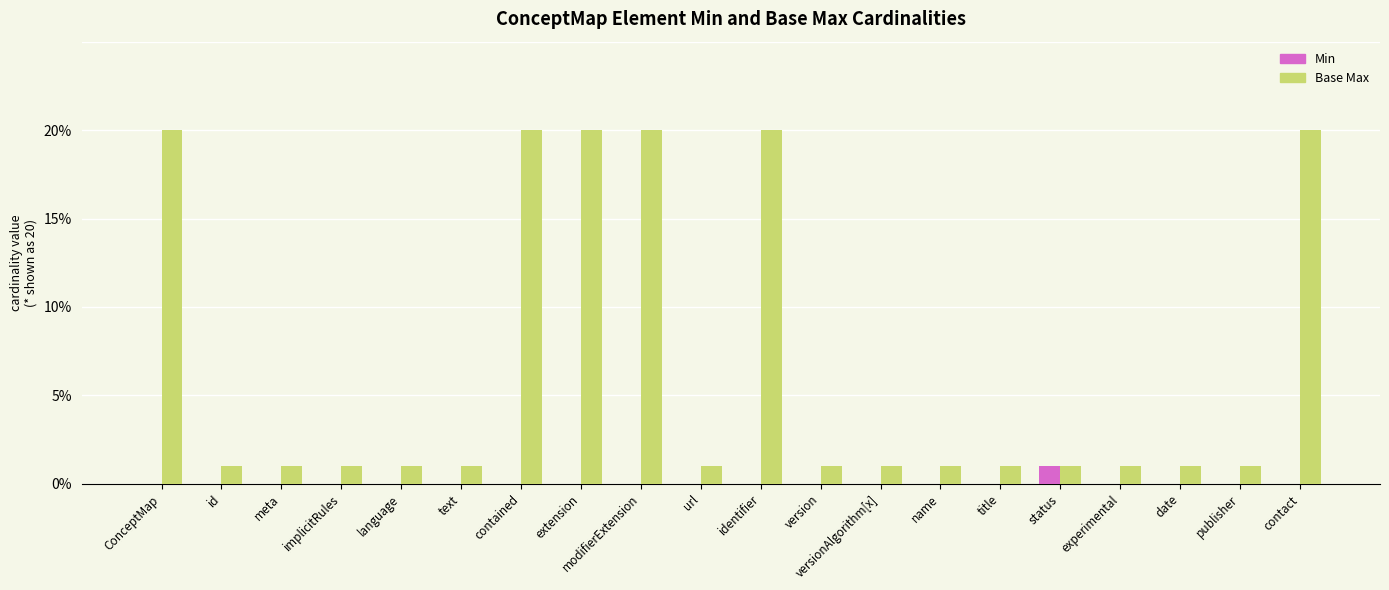

At which category is the sum across all series the highest?

ConceptMap